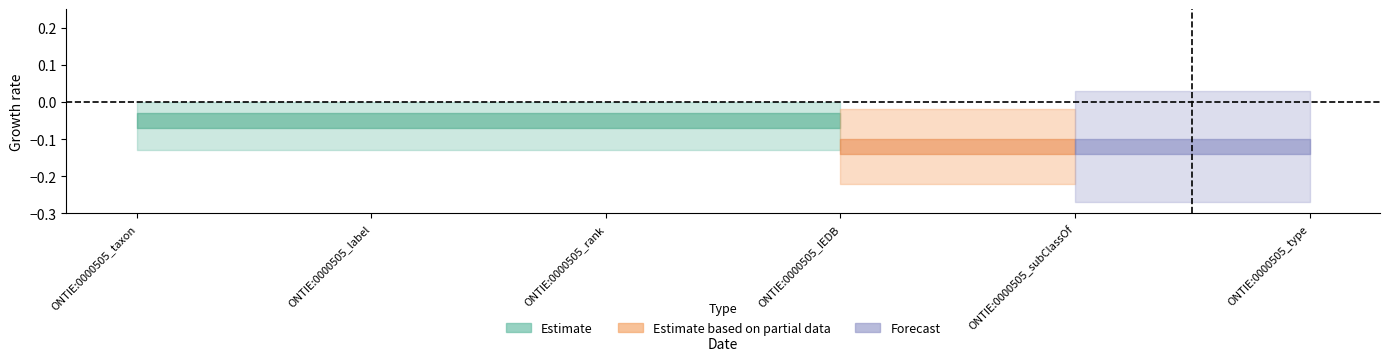

What are all the series names shown in the legend?

Estimate, Estimate based on partial data, Forecast